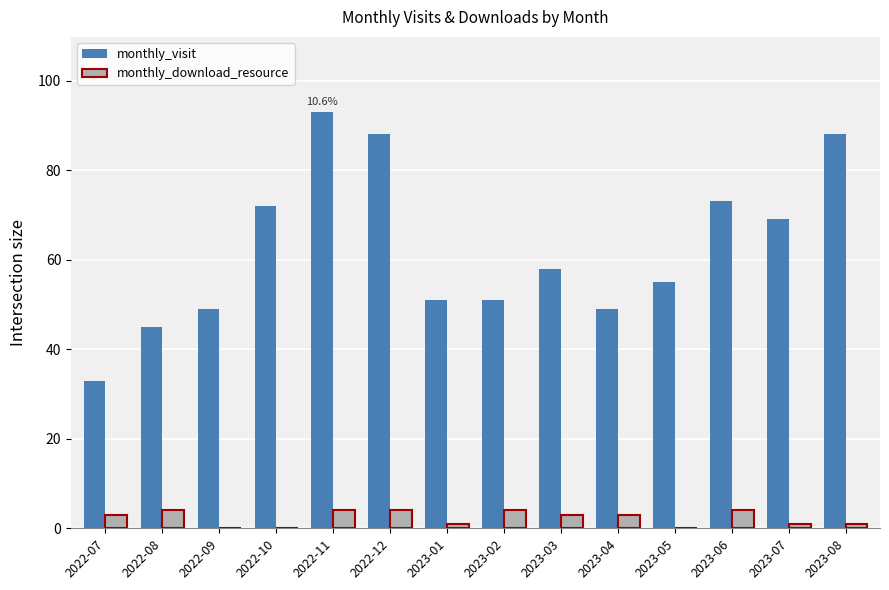

At which category is the sum across all series the highest?

2022-11